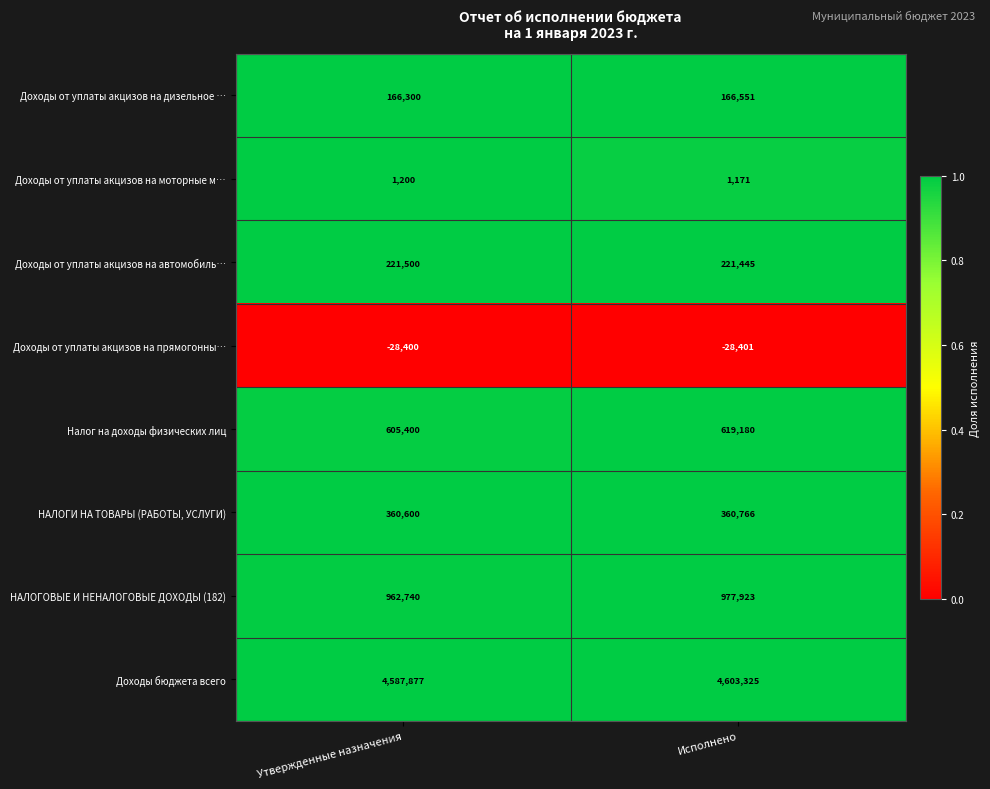

Reading left to right, list all the values displayed in this chart.

Доходы от уплаты акцизов на дизельное …: Утвержденные назначения=166300	Исполнено=166551
Доходы от уплаты акцизов на моторные м…: Утвержденные назначения=1200	Исполнено=1171
Доходы от уплаты акцизов на автомобиль…: Утвержденные назначения=221500	Исполнено=221445
Доходы от уплаты акцизов на прямогонны…: Утвержденные назначения=-28400	Исполнено=-28401
Налог на доходы физических лиц: Утвержденные назначения=605400	Исполнено=619180
НАЛОГИ НА ТОВАРЫ (РАБОТЫ, УСЛУГИ): Утвержденные назначения=360600	Исполнено=360766
НАЛОГОВЫЕ И НЕНАЛОГОВЫЕ ДОХОДЫ (182): Утвержденные назначения=962740	Исполнено=977923
Доходы бюджета всего: Утвержденные назначения=4587877	Исполнено=4603325